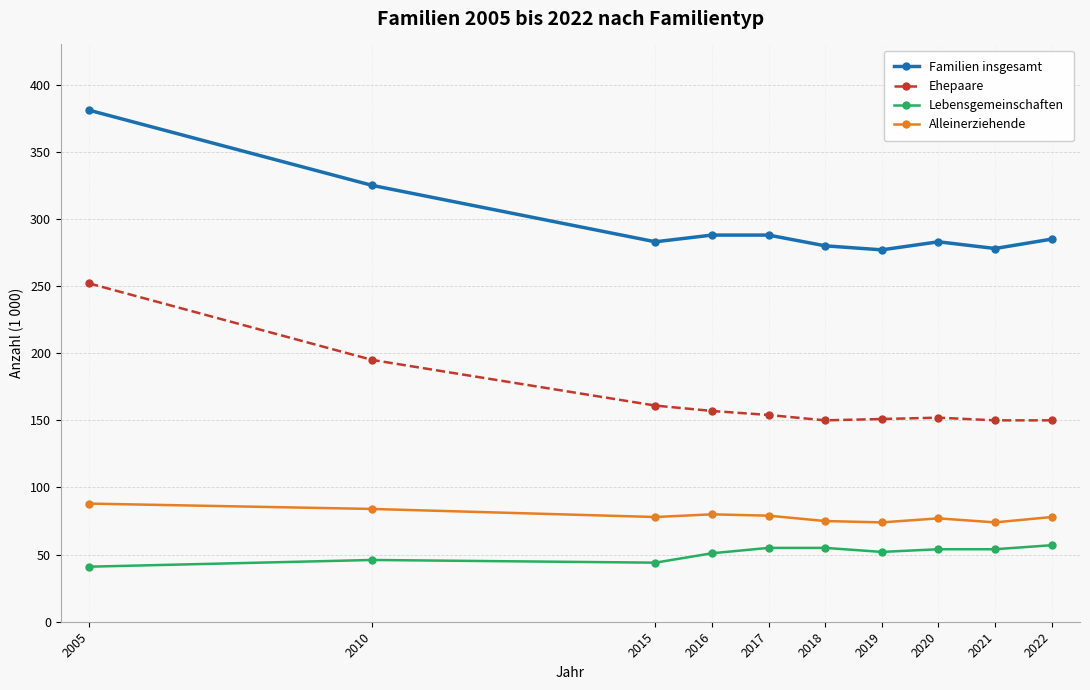

What is the difference between the highest and lowest values at 2018?

225